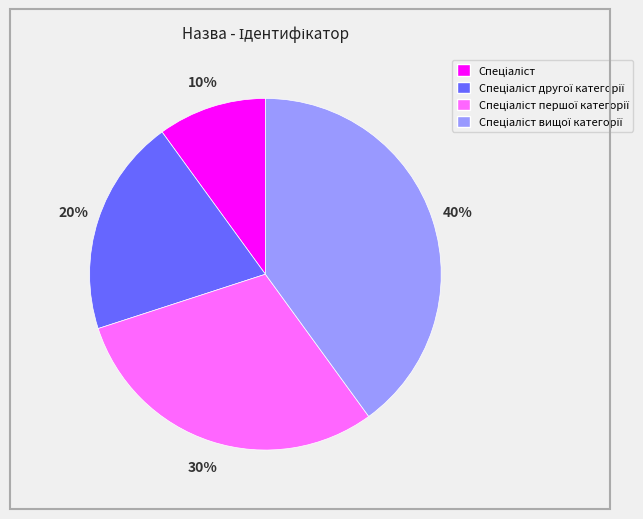

Is there a majority slice in this chart?

No